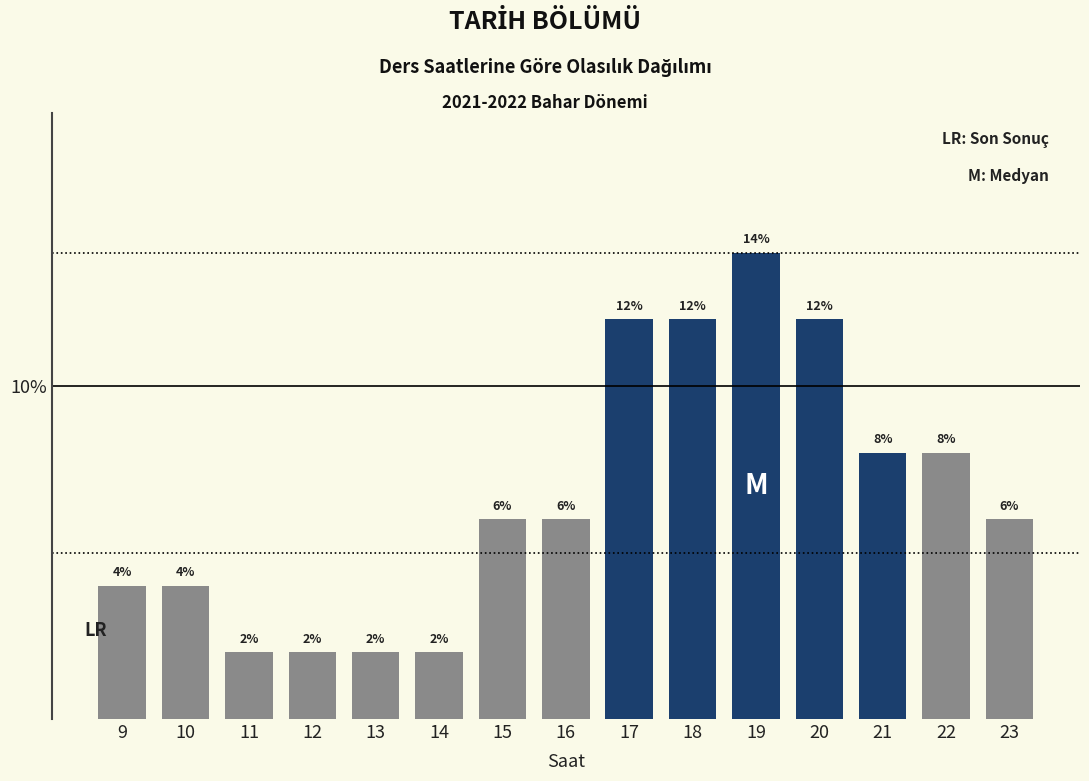

Reading left to right, what are all the values shown in this chart?

4.0	4.0	2.0	2.0	2.0	2.0	6.0	6.0	12.0	12.0	14.0	12.0	8.0	8.0	6.0